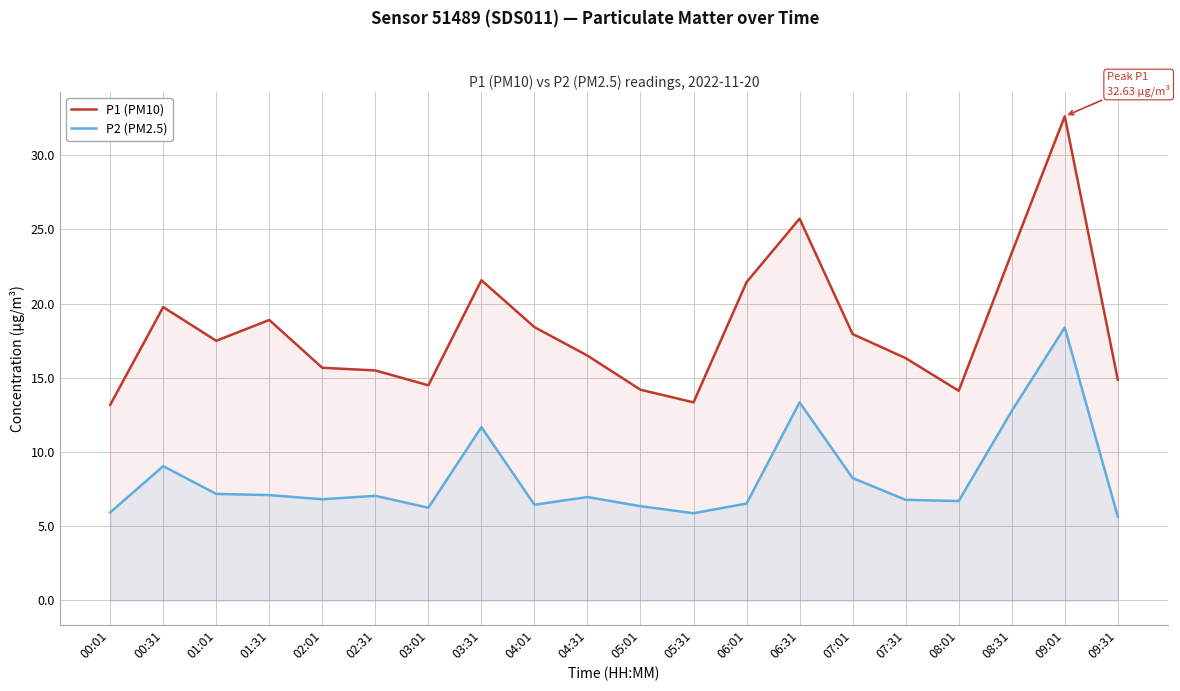

How many interior local peaks does the P2 (PM2.5) series have?

6